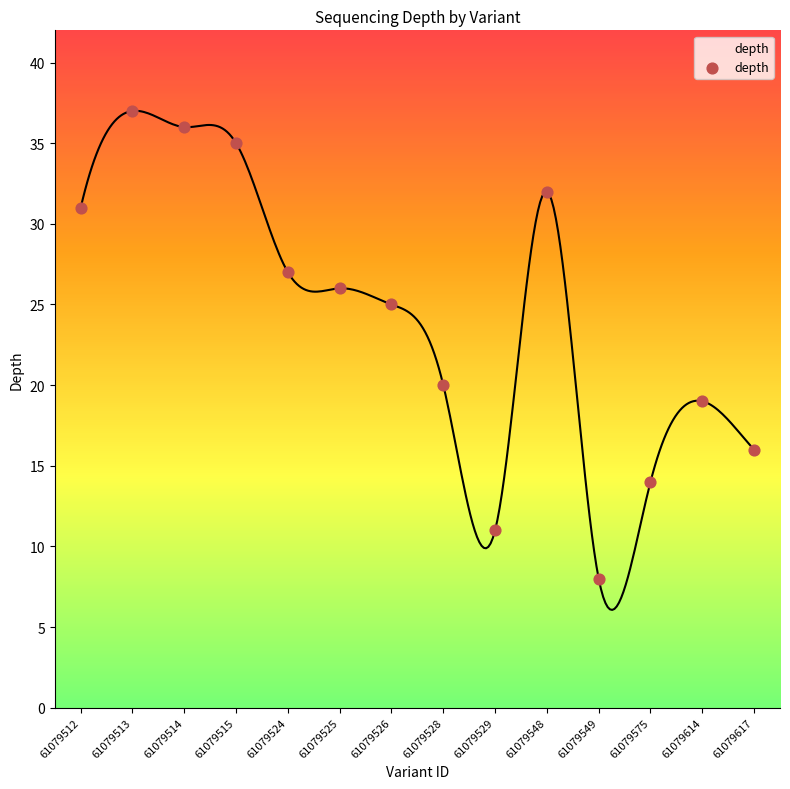

What Y value in the scatter plot is closest to 22?

20